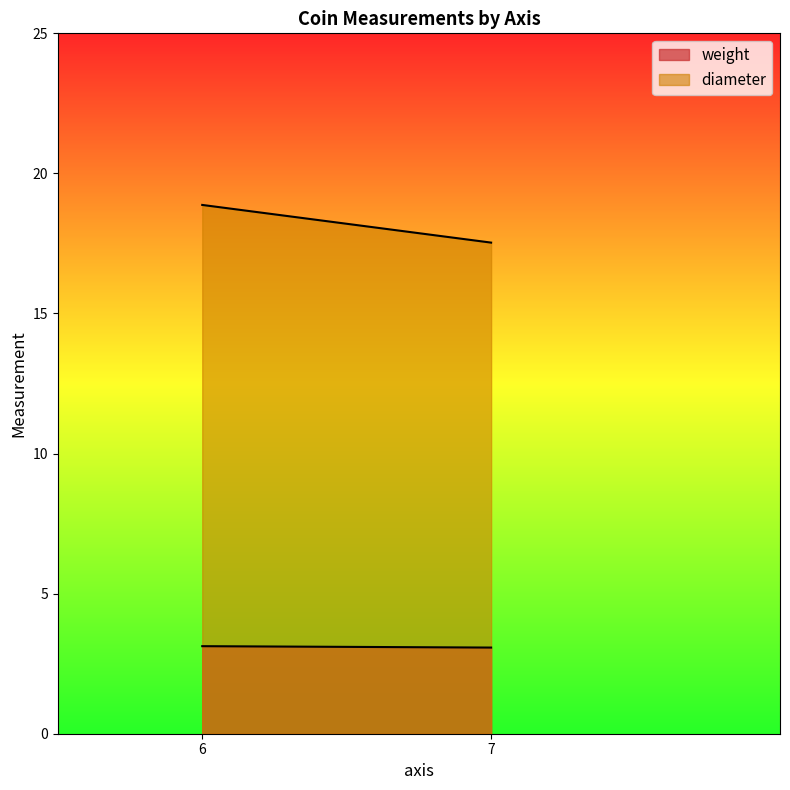

List the series in order of their peak value, lowest first.

weight, diameter